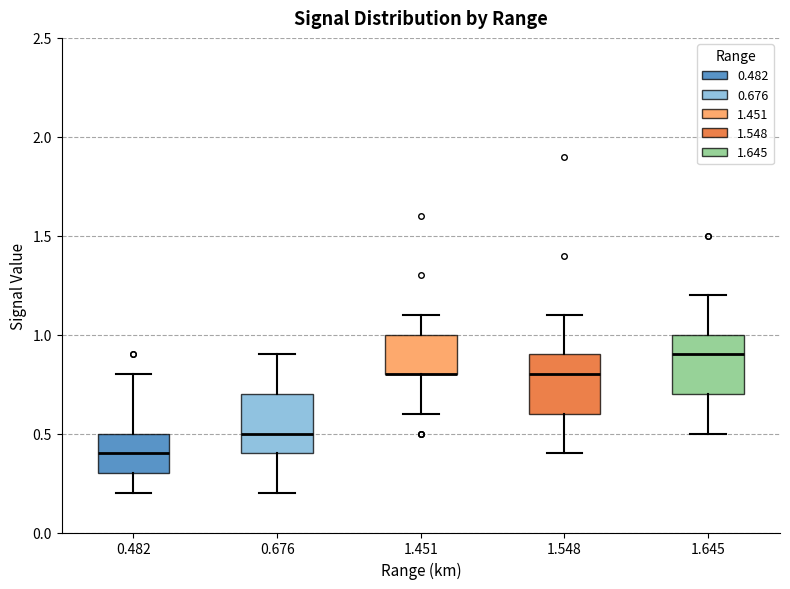

Where is the upper edge of the box at x = 1.645 on the y-axis? The values are not printed on the chart, so give them approximately, as read against the axis.

1.0